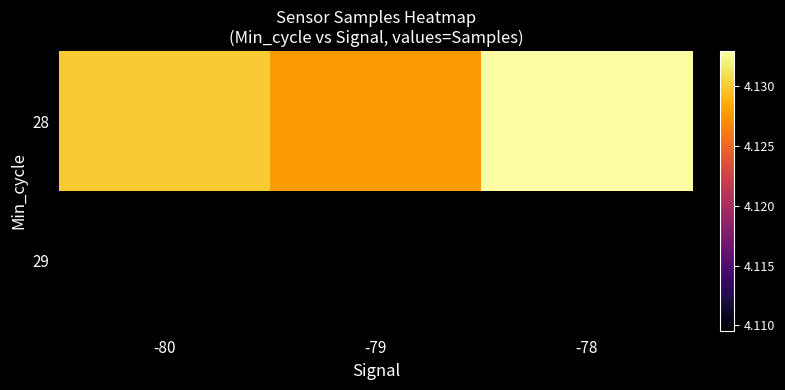

List the series in order of their peak value, highest first.

28, 29